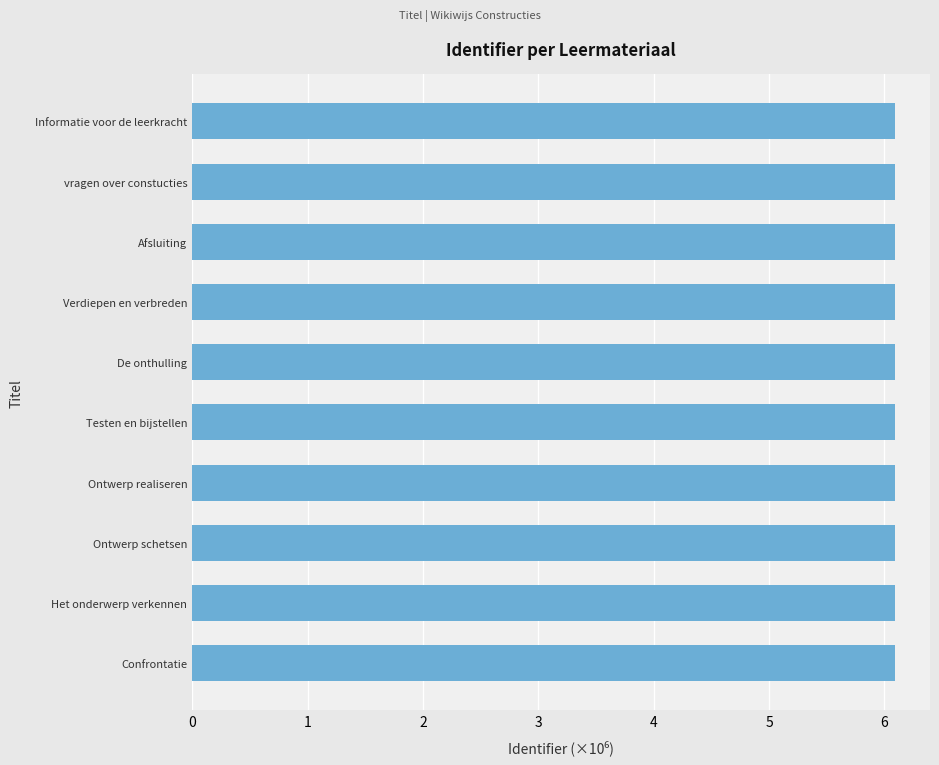

The value at Verdiepen en verbreden is 6.1. True or false?

True